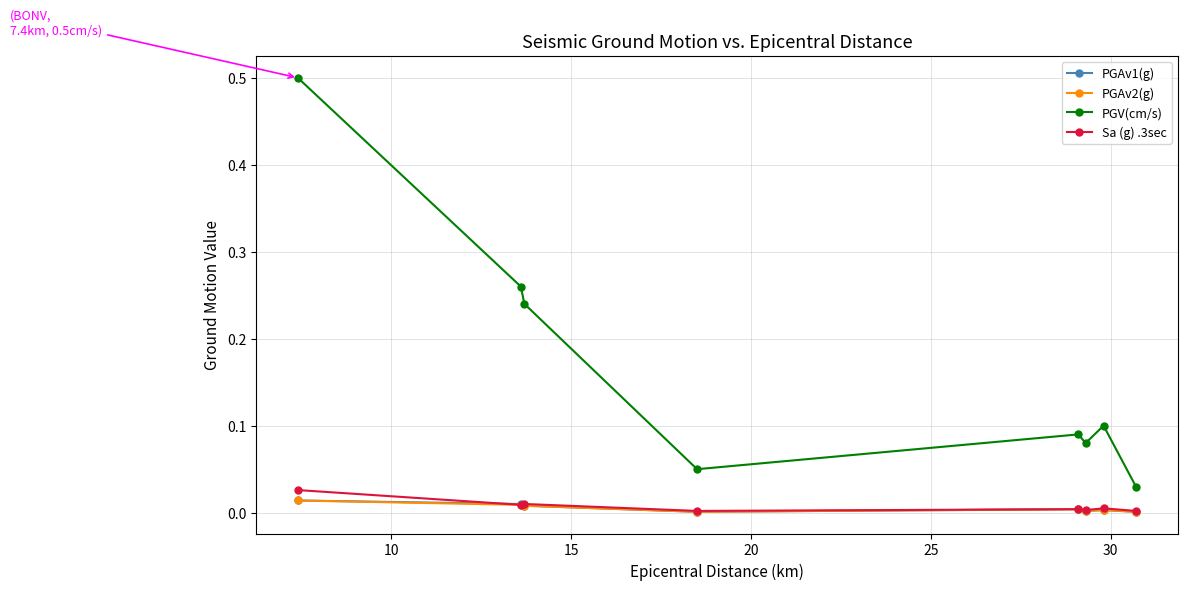

How many lines are shown in the chart?

4